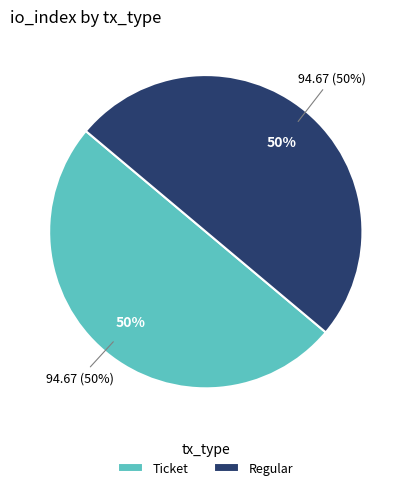

What is the smallest slice in the pie chart?

Ticket